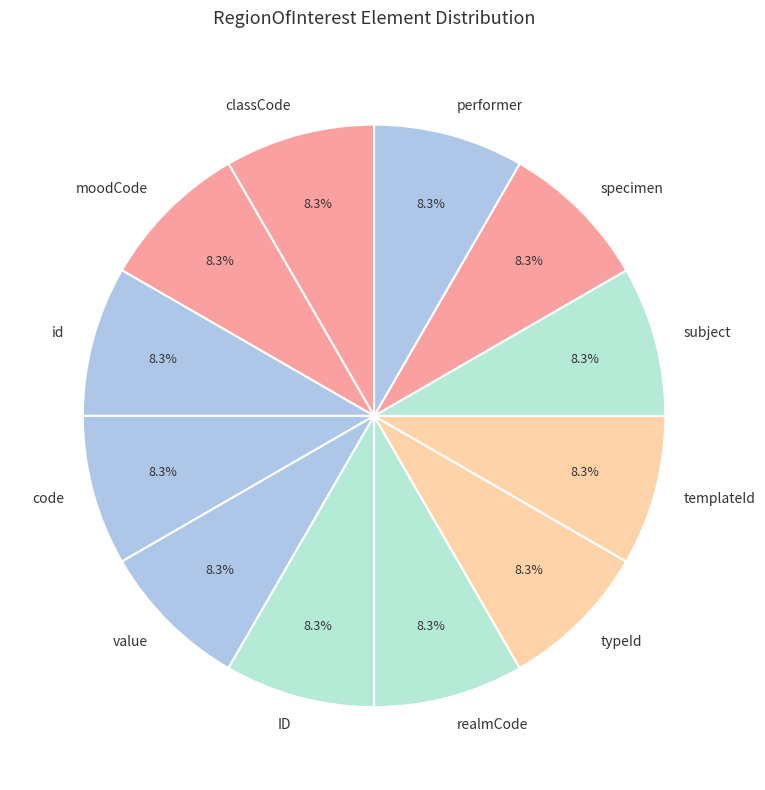

How many slices are in this pie chart?

12